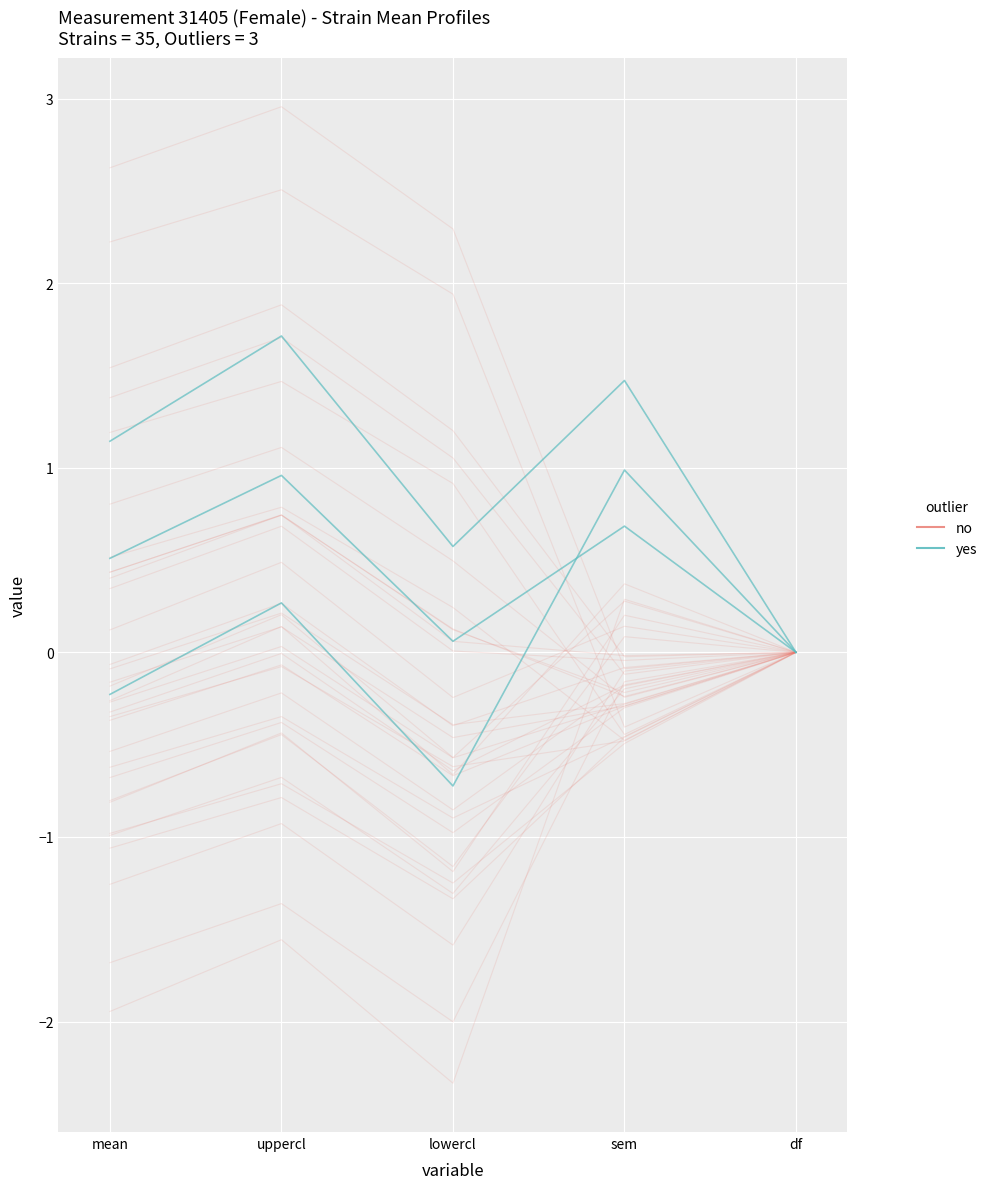

What are all the series names shown in the legend?

no, yes